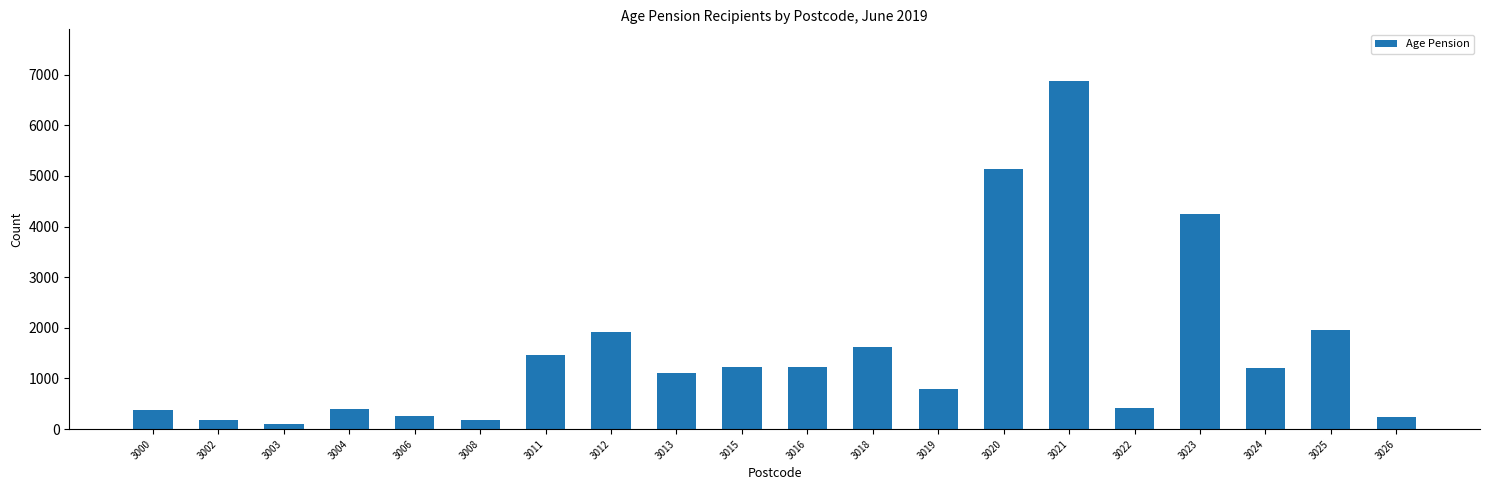

What is the minimum value shown in the chart?

98